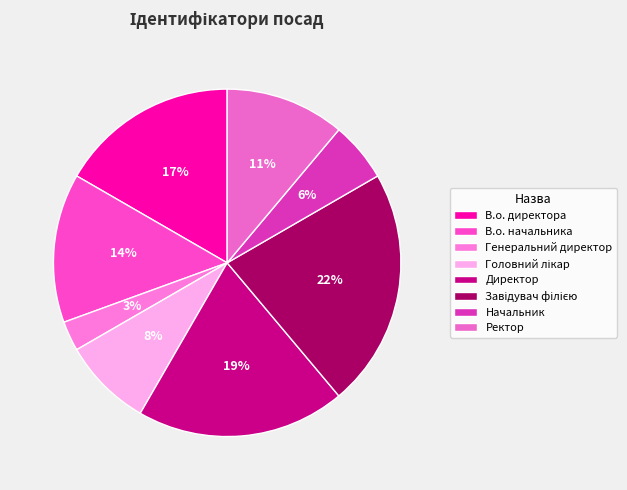

True or false: В.о. начальника accounts for 26% of the total.

False